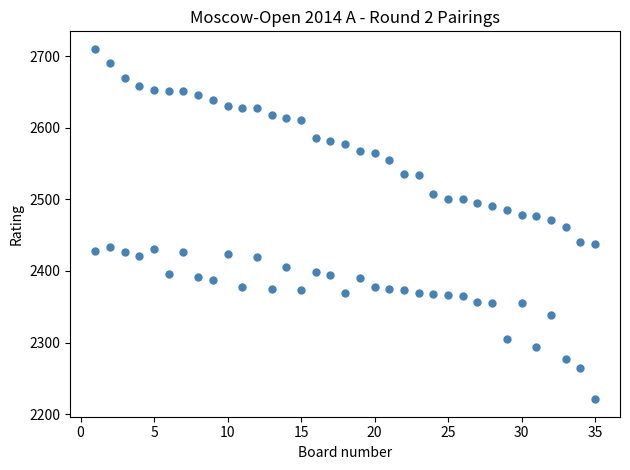

How many points are shown in the scatter plot?

70